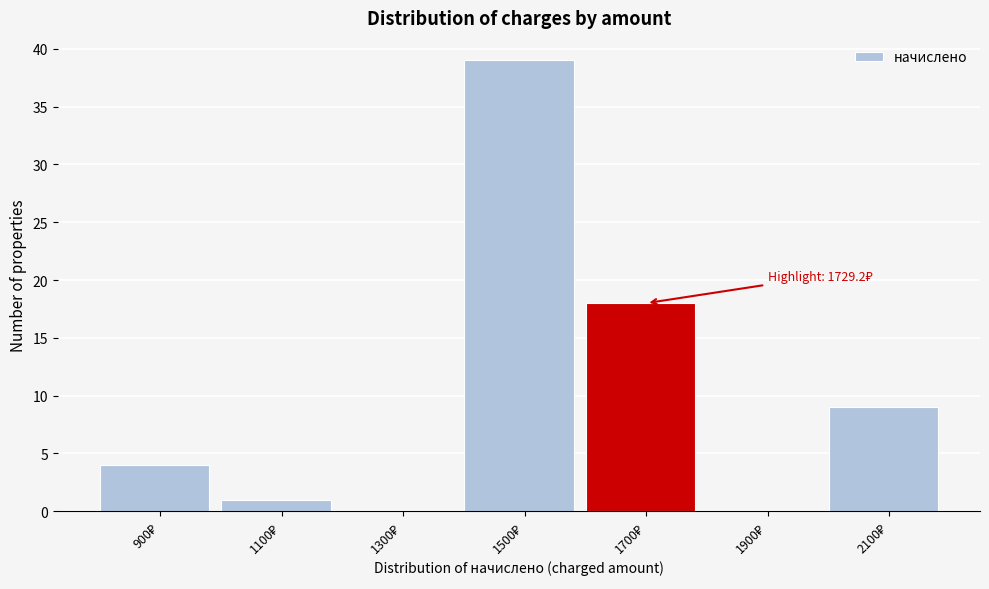

What is the greatest value displayed?

39